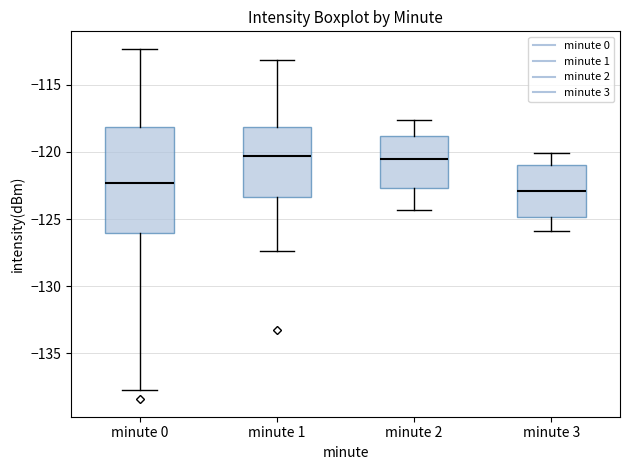

Reading left to right, transcribe this box plot: for each box, give where its median line is, the range the box spans, and where its two whiskers end, as read against the y-axis. The values are not printed on the chart, so give them approximately, as read against the axis.

minute 0: median -122.5, box -126.0 to -118.0, whiskers -138.0 to -112.5
minute 1: median -120.5, box -123.5 to -118.0, whiskers -127.5 to -113.0
minute 2: median -120.5, box -122.5 to -119.0, whiskers -124.5 to -117.5
minute 3: median -123.0, box -125.0 to -121.0, whiskers -126.0 to -120.0